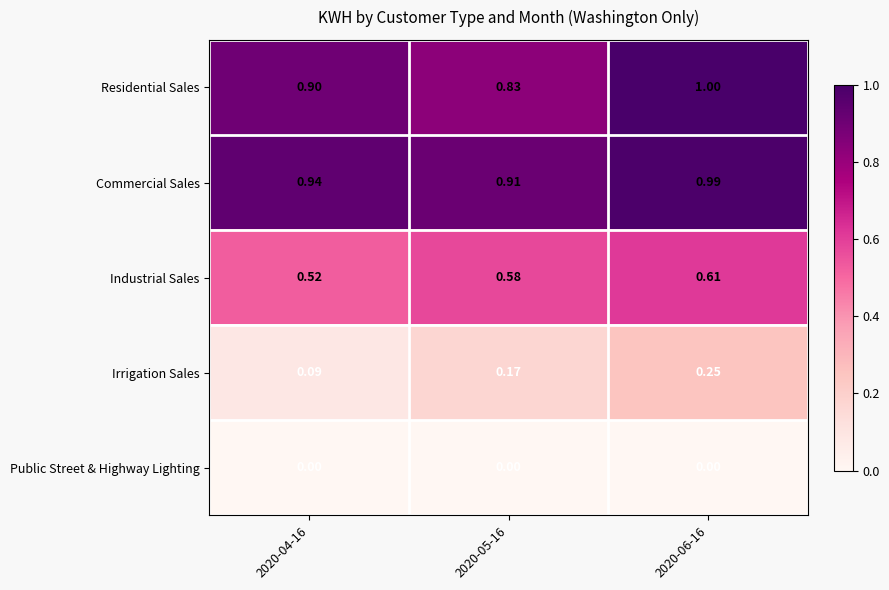

What is the total value across all series at 2020-06-16?

2.9